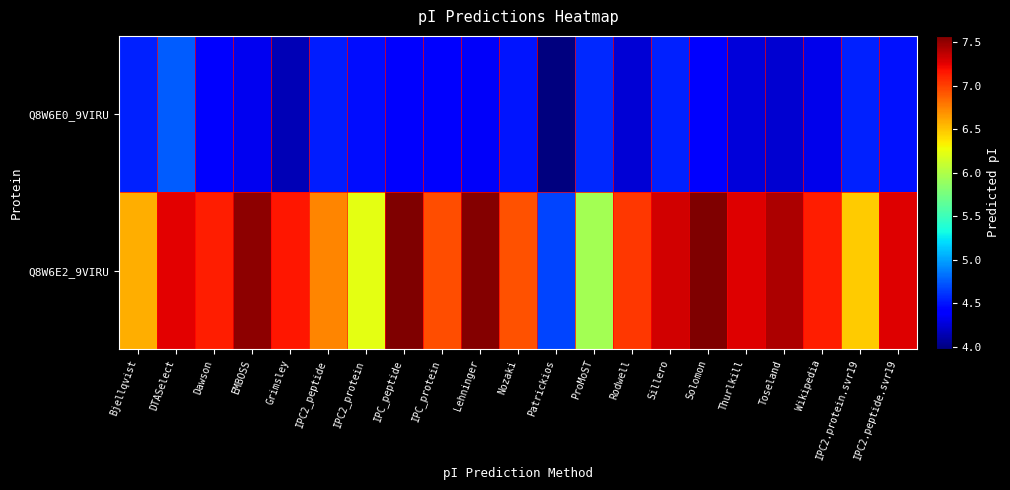

Reading right to left, list all the values displayed in this chart.

Q8W6E0_9VIRU: IPC2.peptide.svr19=4.5	IPC2.protein.svr19=4.5	Wikipedia=4.3	Toseland=4.2	Thurlkill=4.3	Solomon=4.4	Sillero=4.5	Rodwell=4.3	ProMoST=4.6	Patrickios=4.0	Nozaki=4.5	Lehninger=4.4	IPC_protein=4.4	IPC_peptide=4.4	IPC2_protein=4.5	IPC2_peptide=4.5	Grimsley=4.2	EMBOSS=4.3	Dawson=4.4	DTASelect=4.7	Bjellqvist=4.5
Q8W6E2_9VIRU: IPC2.peptide.svr19=7.3	IPC2.protein.svr19=6.5	Wikipedia=7.1	Toseland=7.4	Thurlkill=7.3	Solomon=7.6	Sillero=7.3	Rodwell=7.0	ProMoST=5.9	Patrickios=4.7	Nozaki=6.9	Lehninger=7.6	IPC_protein=6.9	IPC_peptide=7.6	IPC2_protein=6.2	IPC2_peptide=6.7	Grimsley=7.2	EMBOSS=7.5	Dawson=7.1	DTASelect=7.2	Bjellqvist=6.6